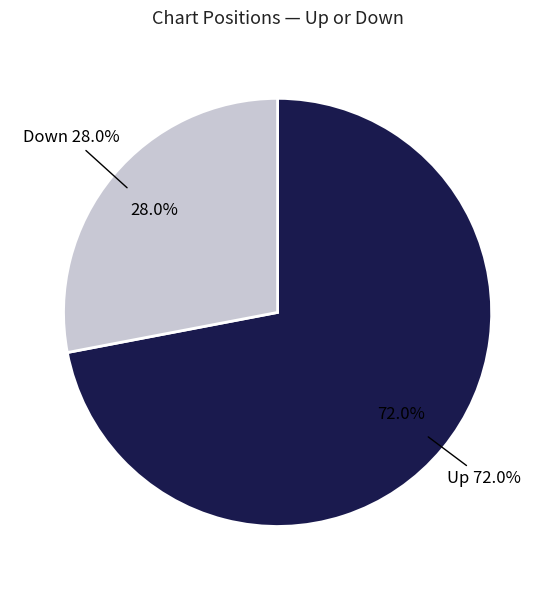

True or false: up accounts for 80% of the total.

False